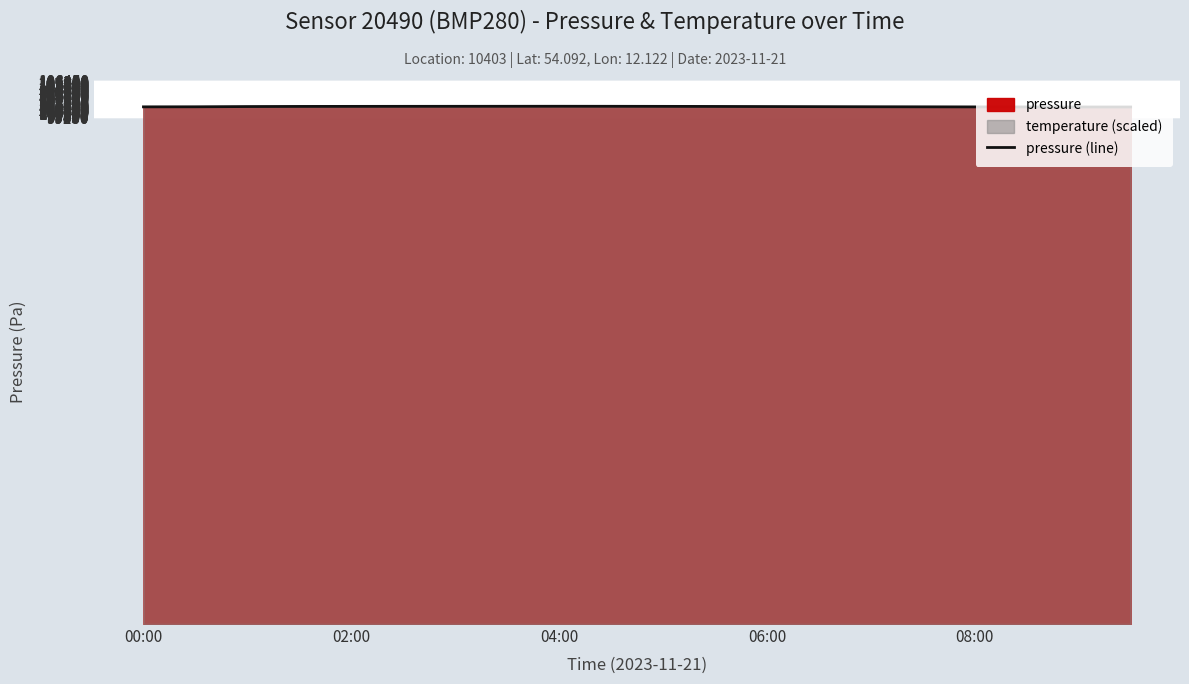

What is the highest value of the pressure (line) series?

101405.0